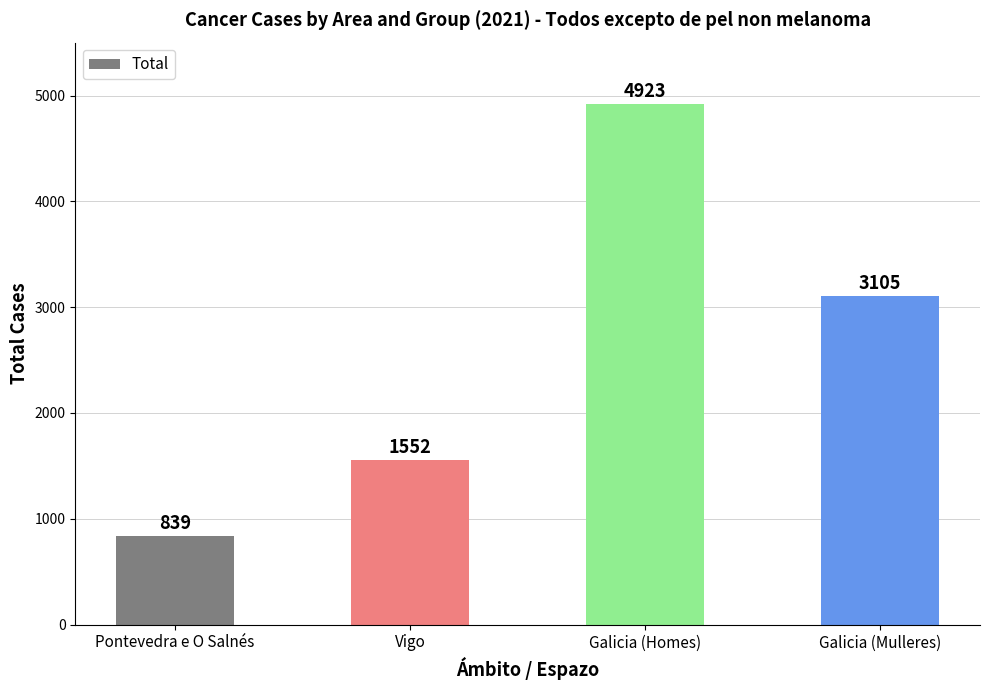

What is the label of the 2nd bar from the left?

Vigo